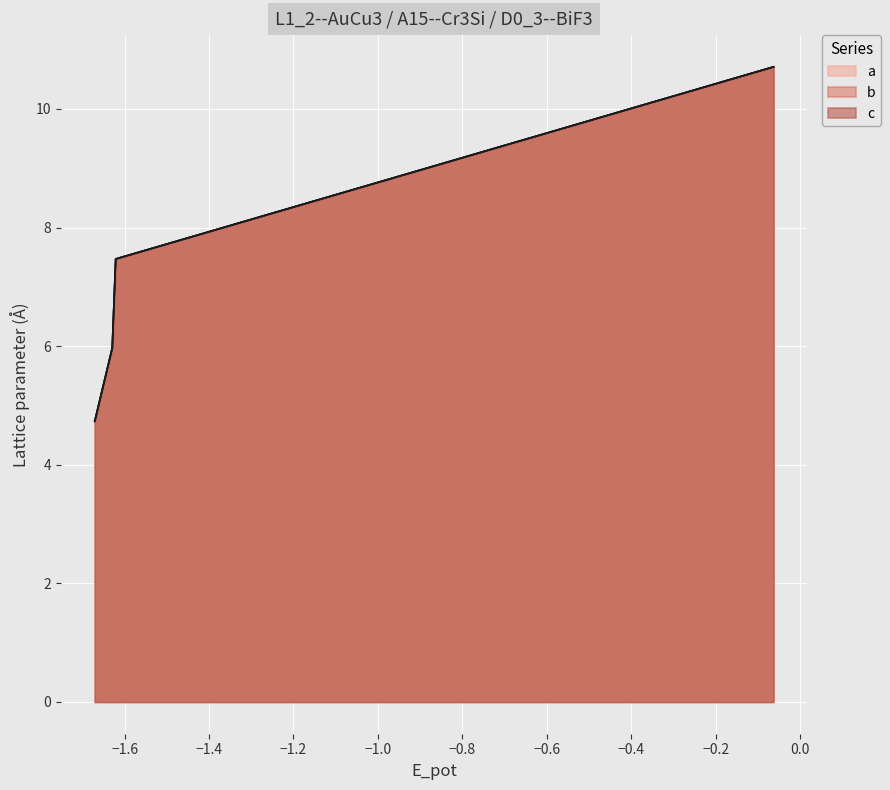

Which series has the largest total across all categories?

a